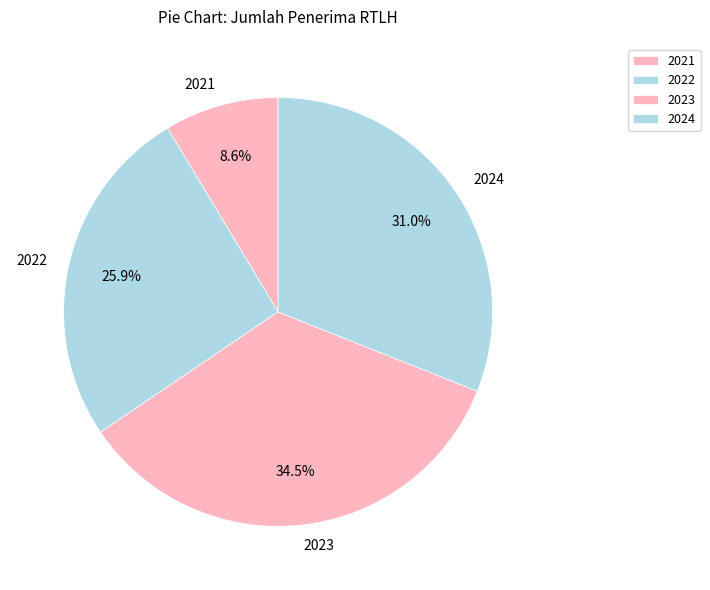

How many slices are in this pie chart?

4